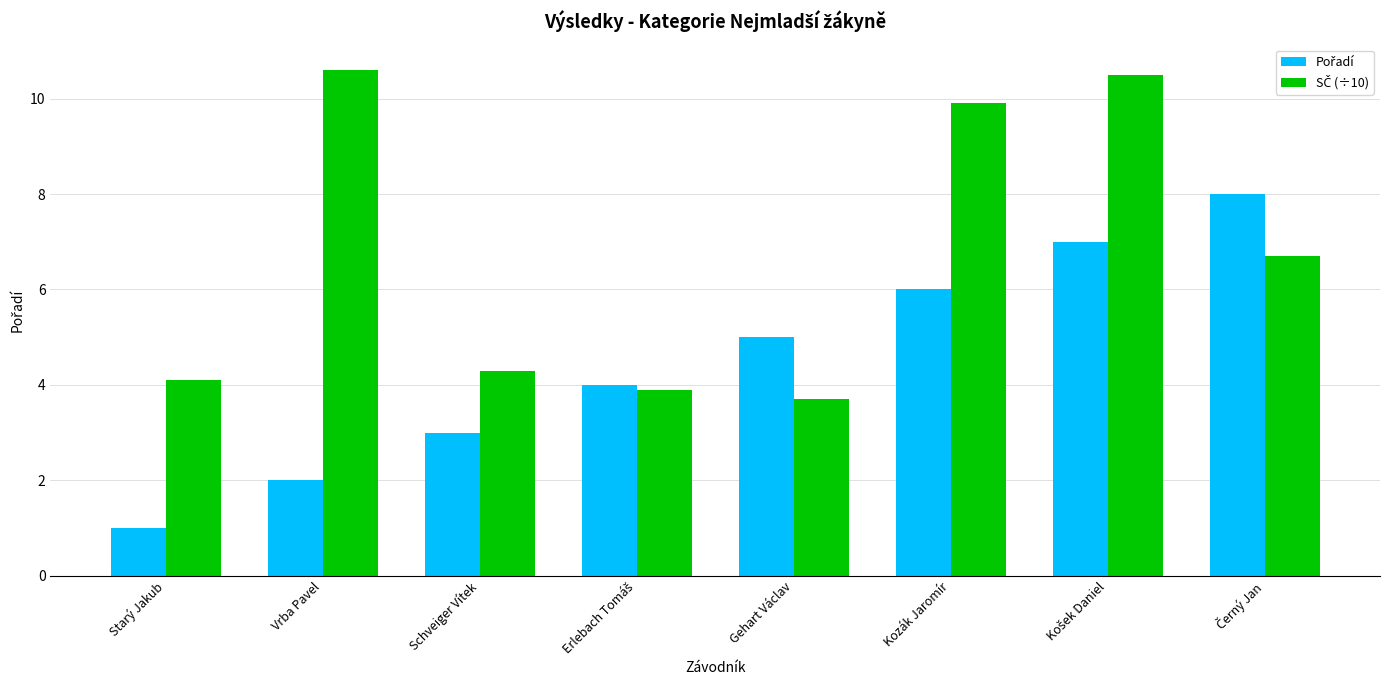

What is the spread (max minus min) of values at Gehart Václav?

1.3